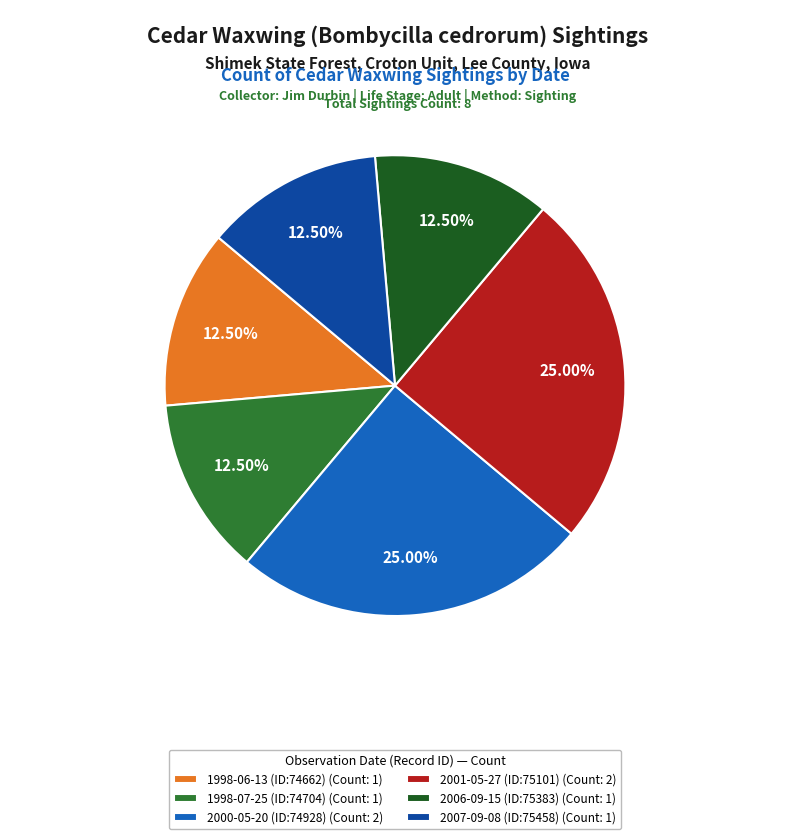

Approximately how many times larger is the value at 2001-05-27 (ID:75101) compared to 2007-09-08 (ID:75458)?

2.0